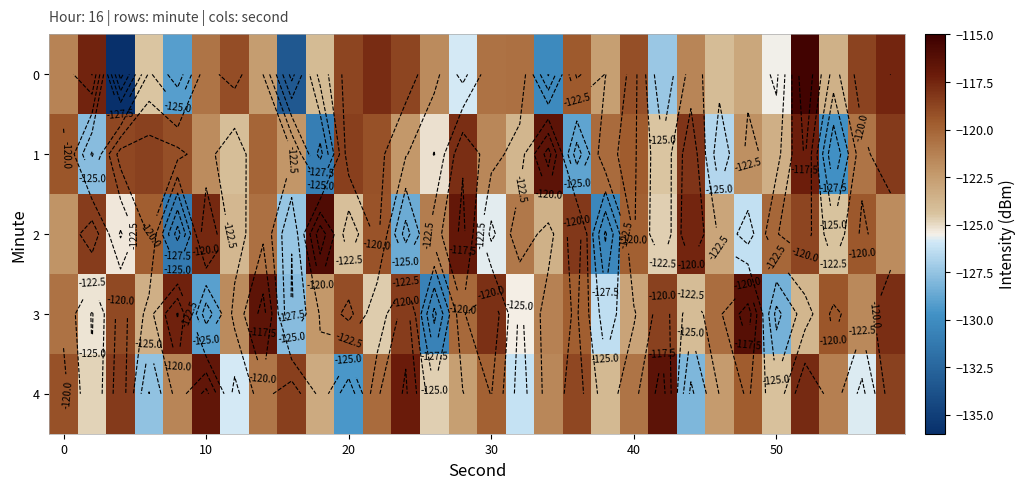

What is the average value of the 2 series?

-122.2